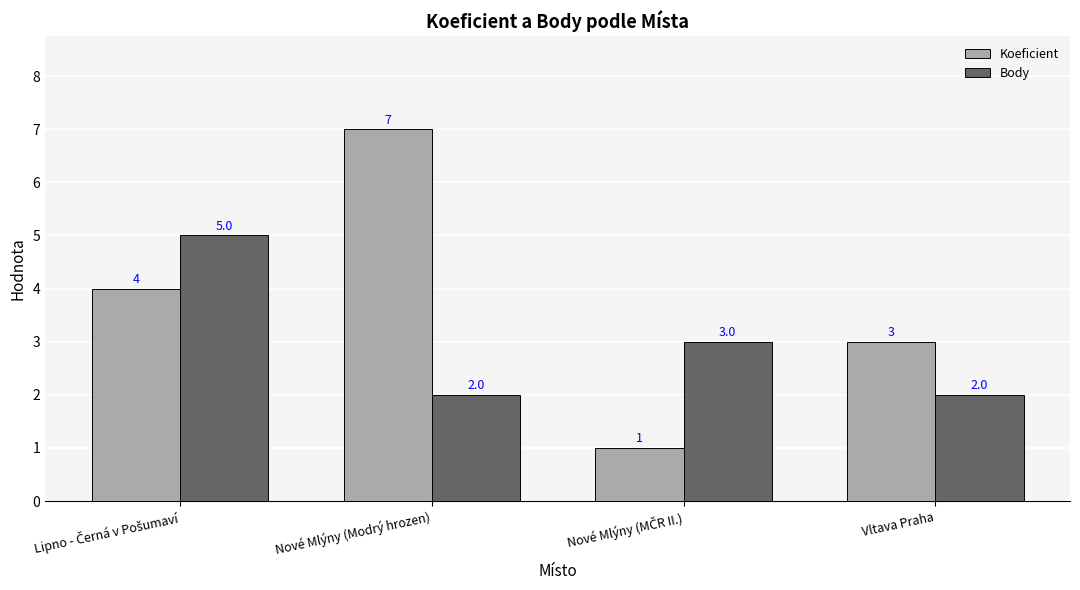

What are all the series names shown in the legend?

Koeficient, Body